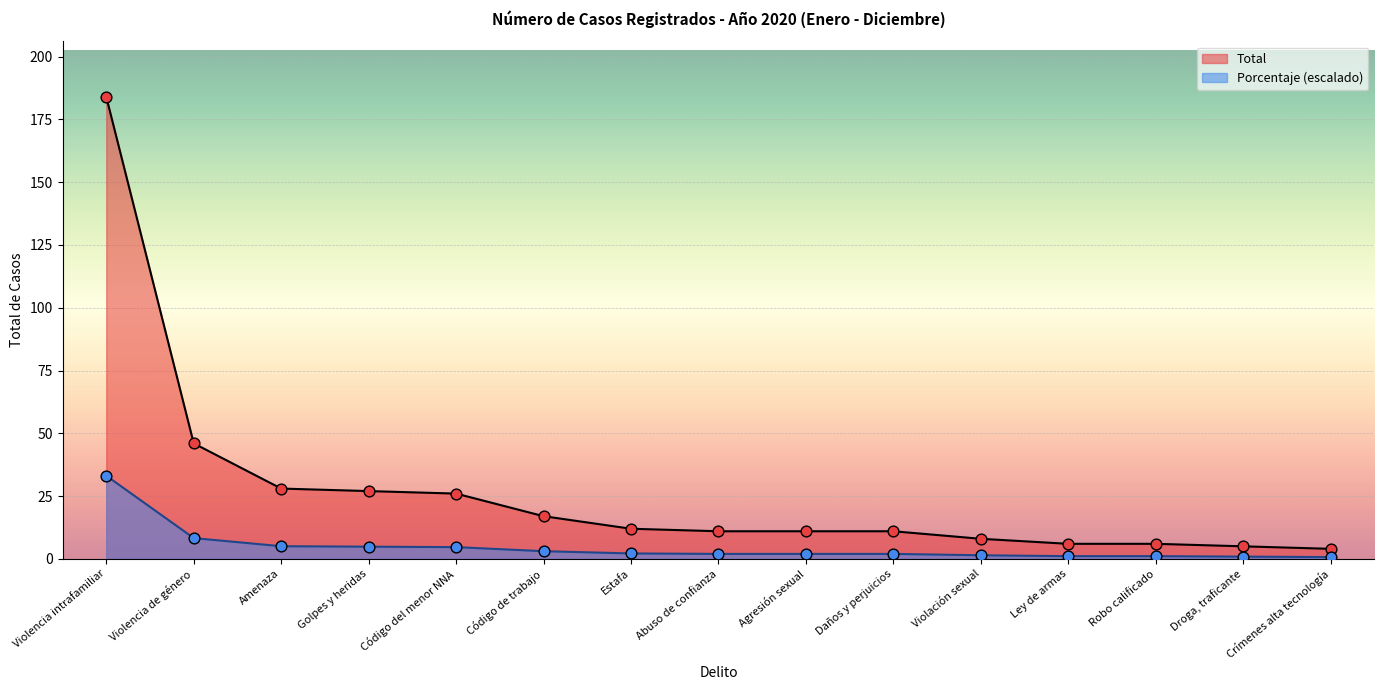

Which series has the largest total across all categories?

Total